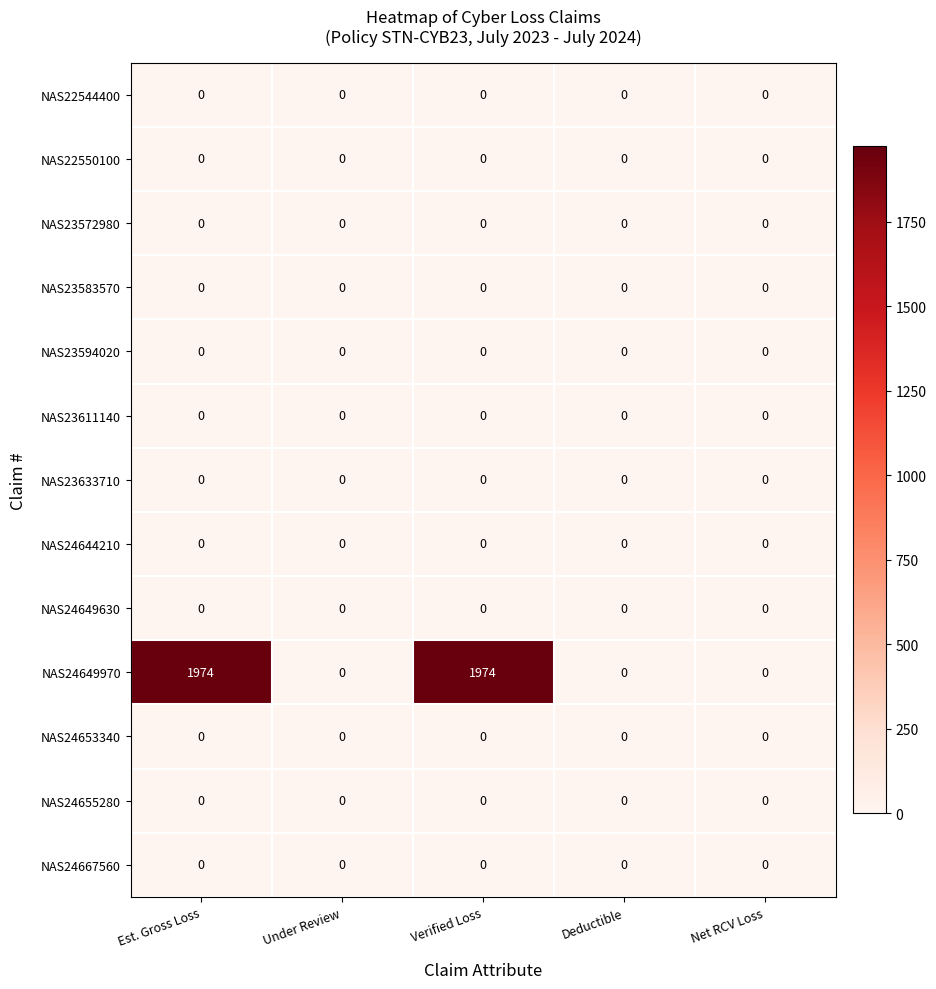

Which series has the largest total across all categories?

NAS24649970